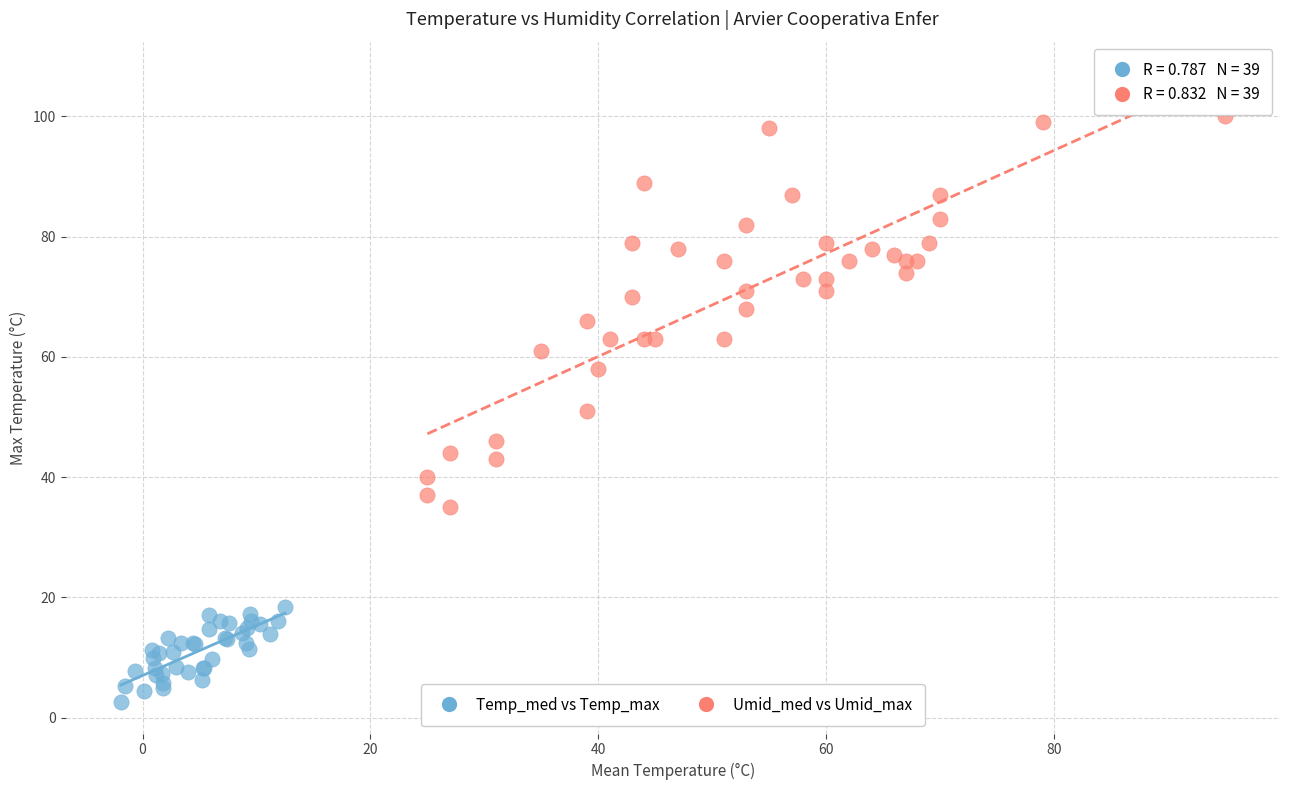

Which series has the largest Y range (max minus min)?

Umid_med vs Umid_max